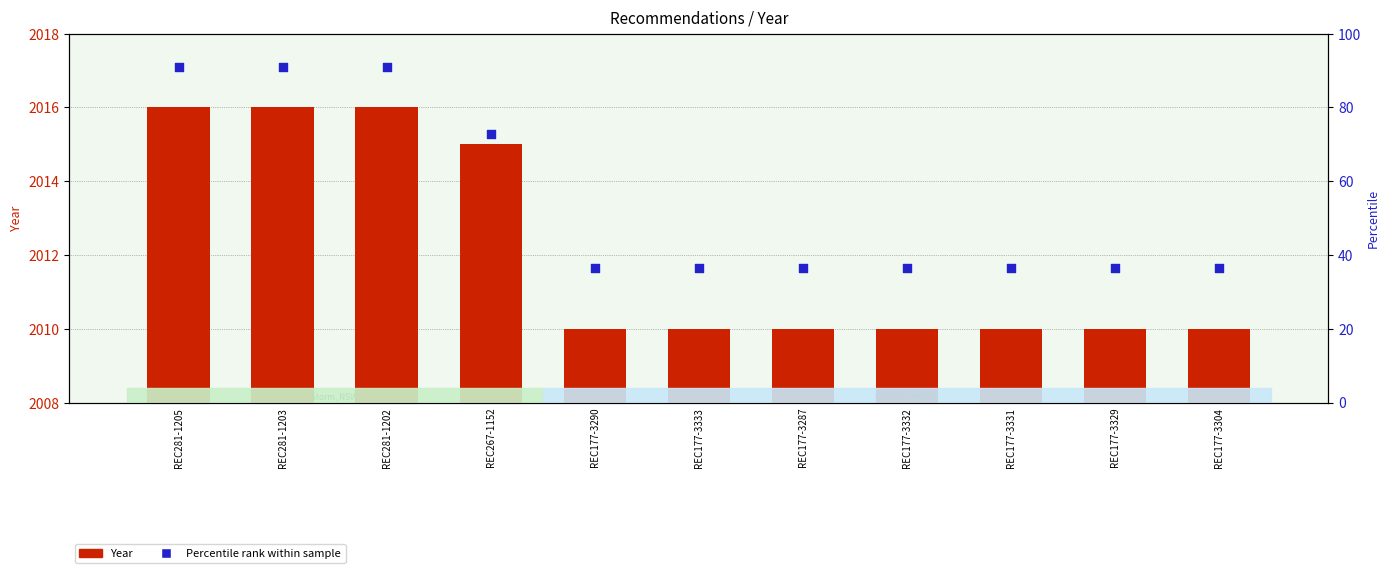

What are all the series names shown in the legend?

Year, Percentile rank